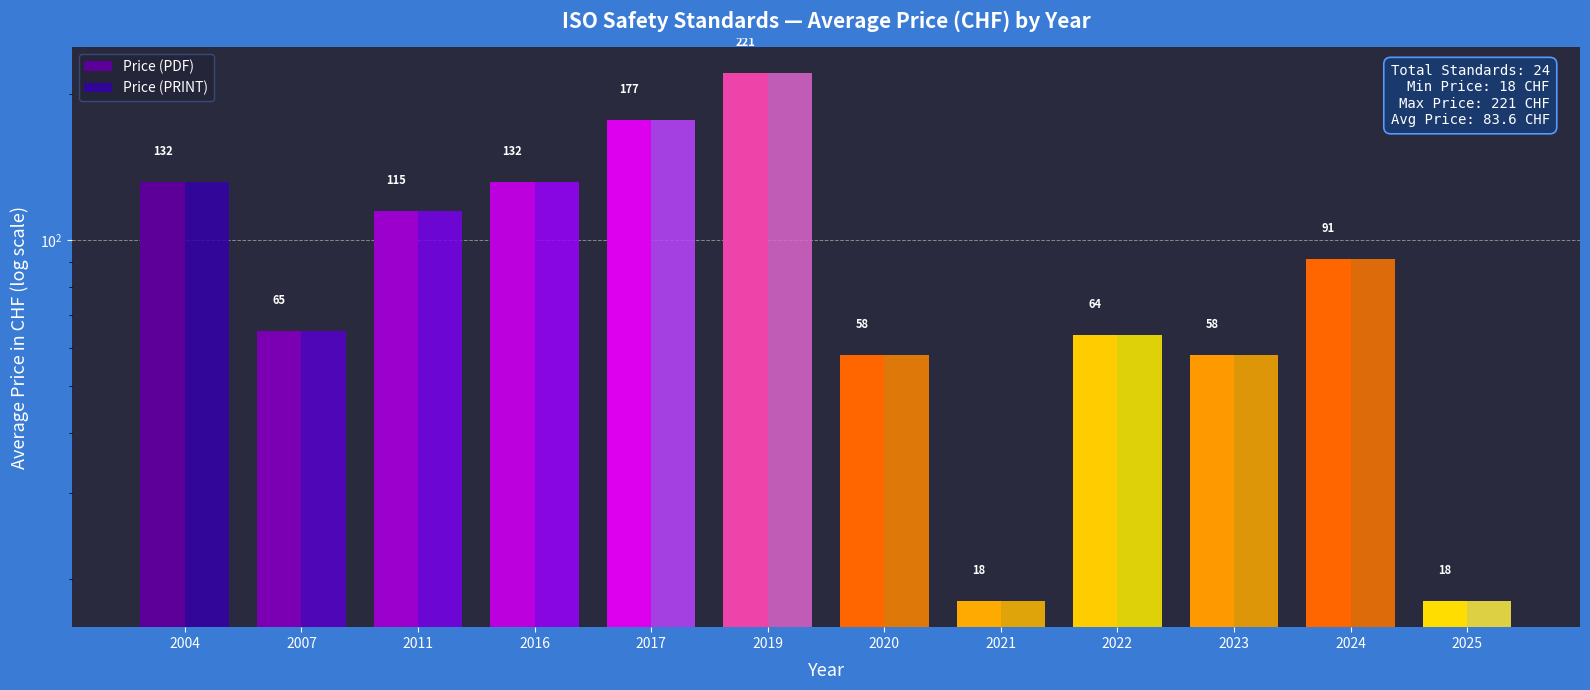

What is the lowest value of the Price (PRINT) series?

18.0